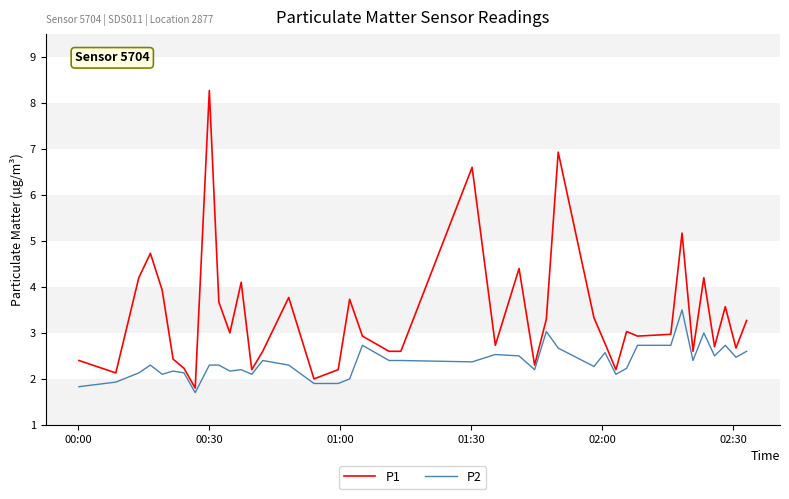

List the series in order of their peak value, highest first.

P1, P2